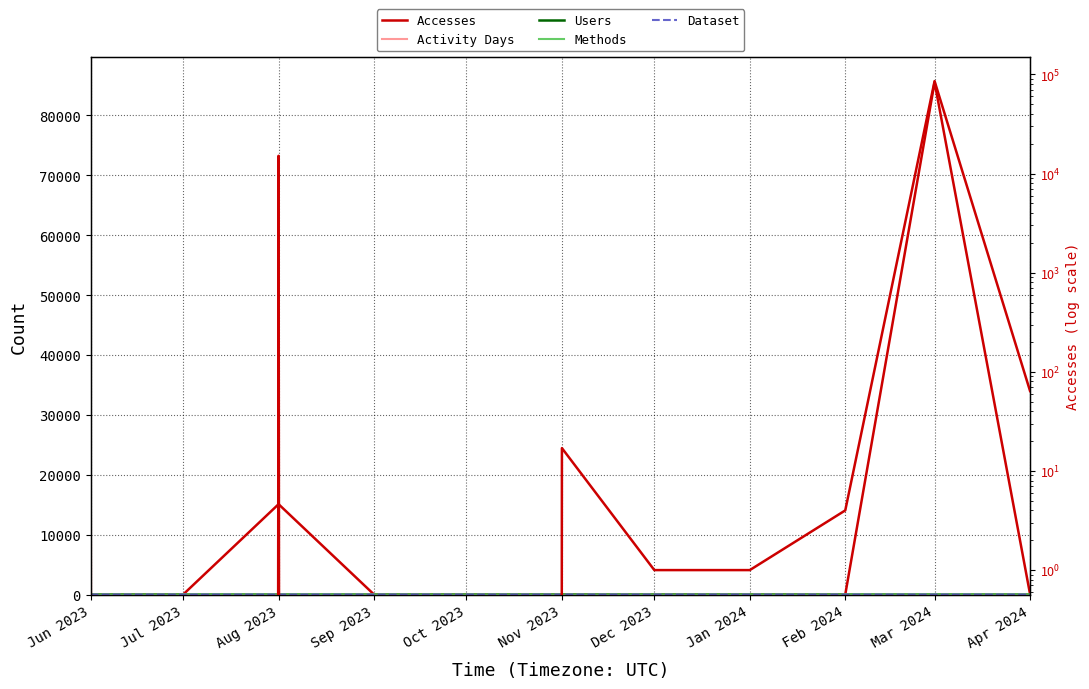

Count the number of categories in the chart.

11